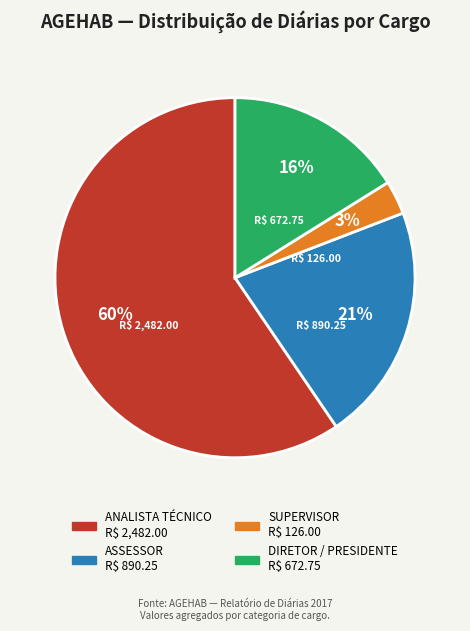

How many segments does this pie chart have?

4